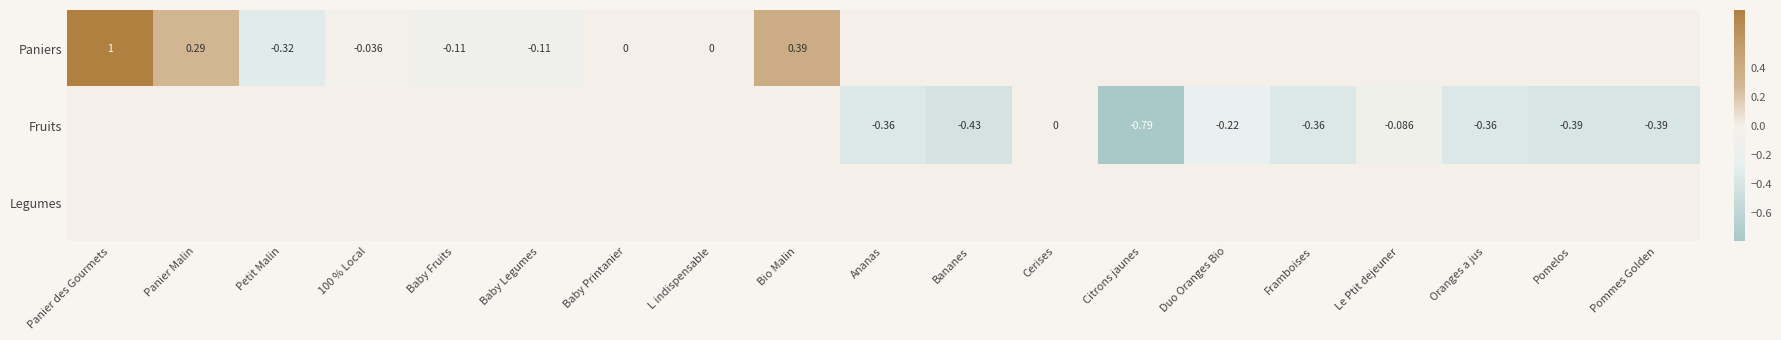

Rank the series by their maximum value, from lowest to highest.

Fruits, Legumes, Paniers